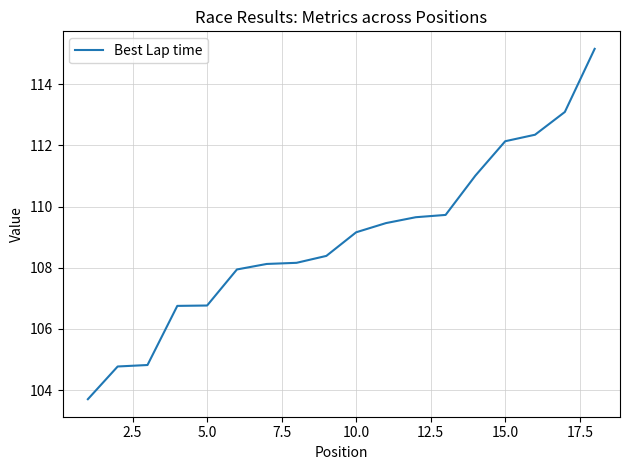

What is the minimum value shown in the chart?

103.7